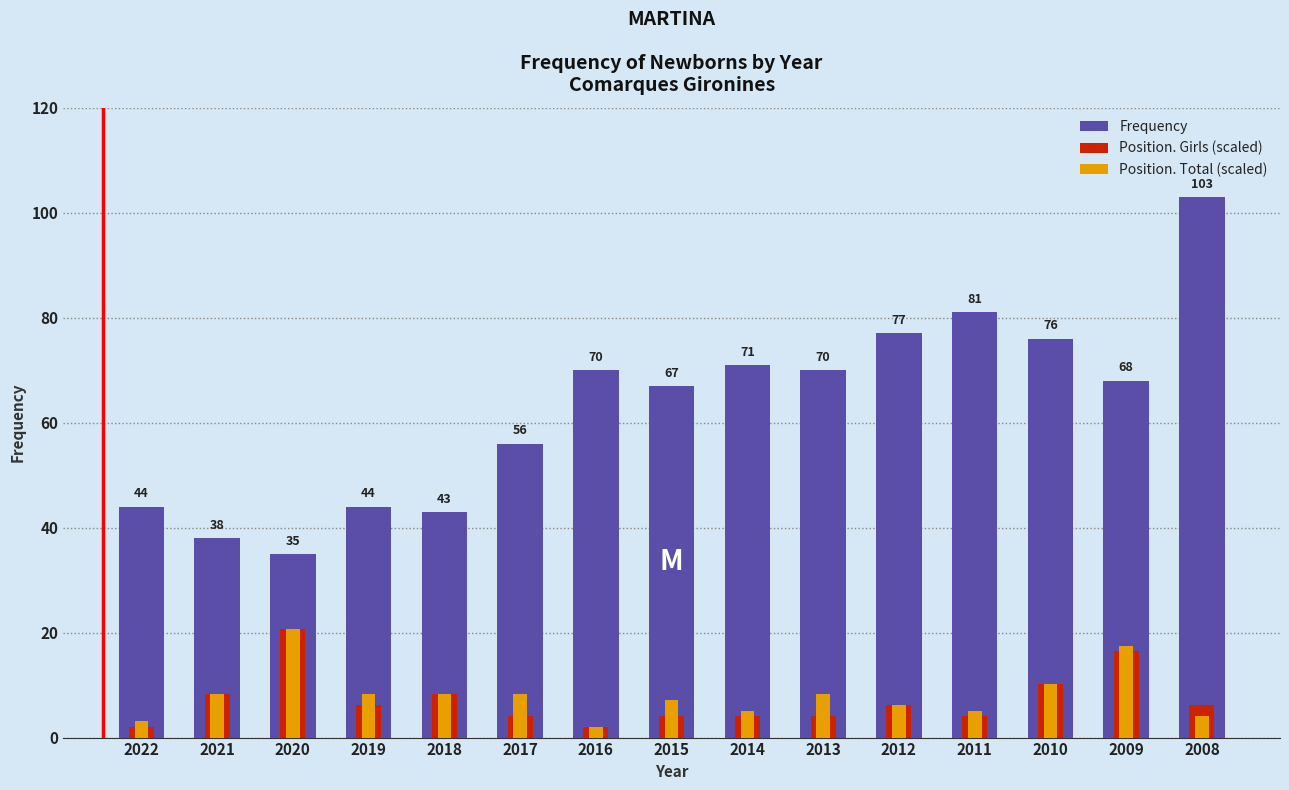

What are all the series names shown in the legend?

Frequency, Position. Girls (scaled), Position. Total (scaled)